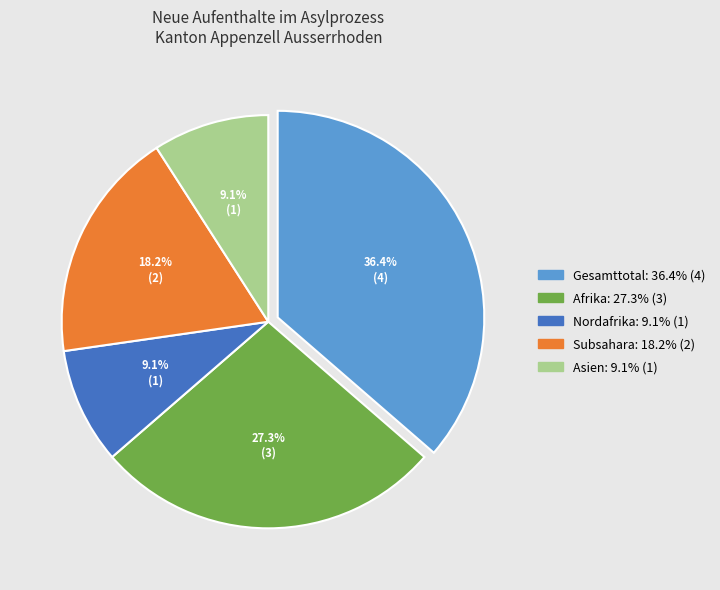

Does any single category account for the majority?

No